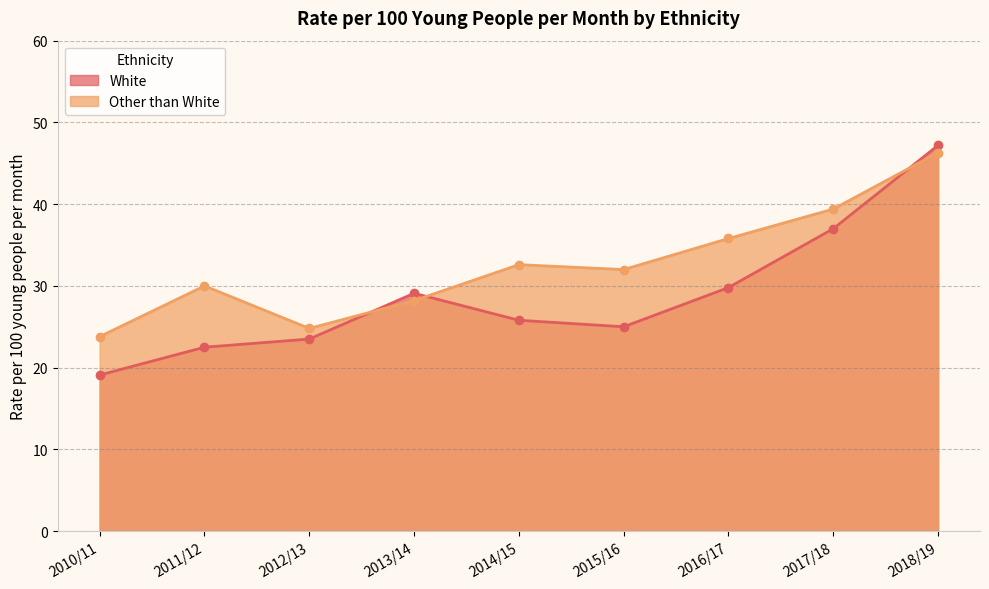

Which has a higher value, 2013/14 or 2010/11?

2013/14